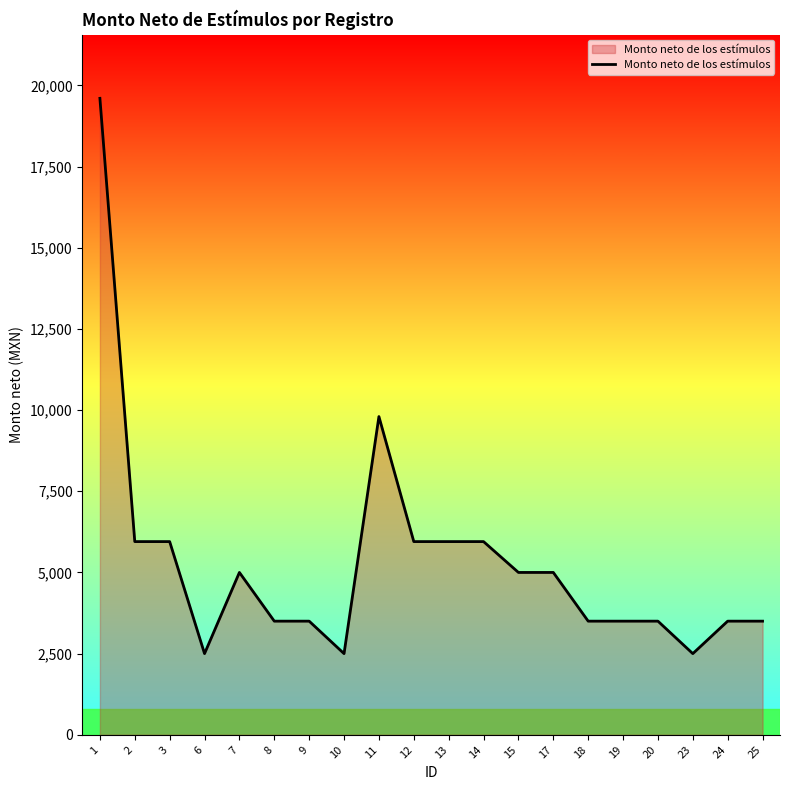

What is the difference between the values at 8 and 12?

2450